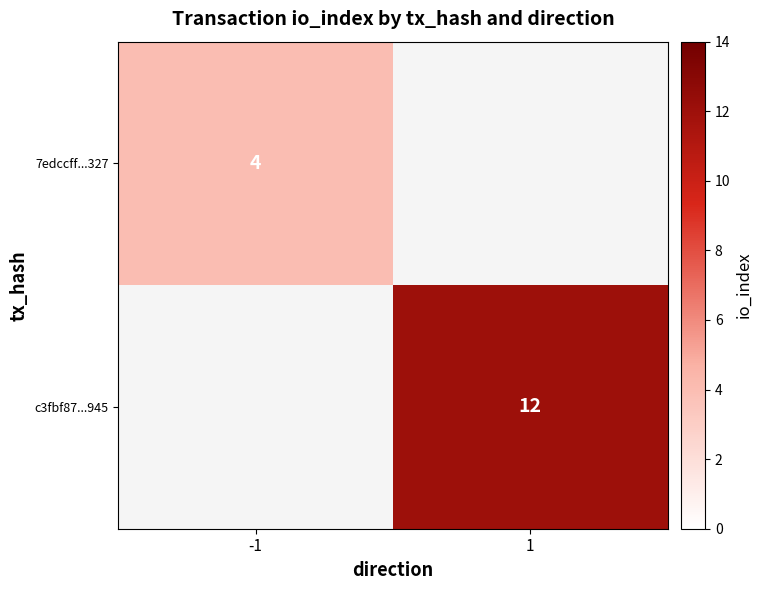

The value of 7edccff...327 at -1 is 4. True or false?

True